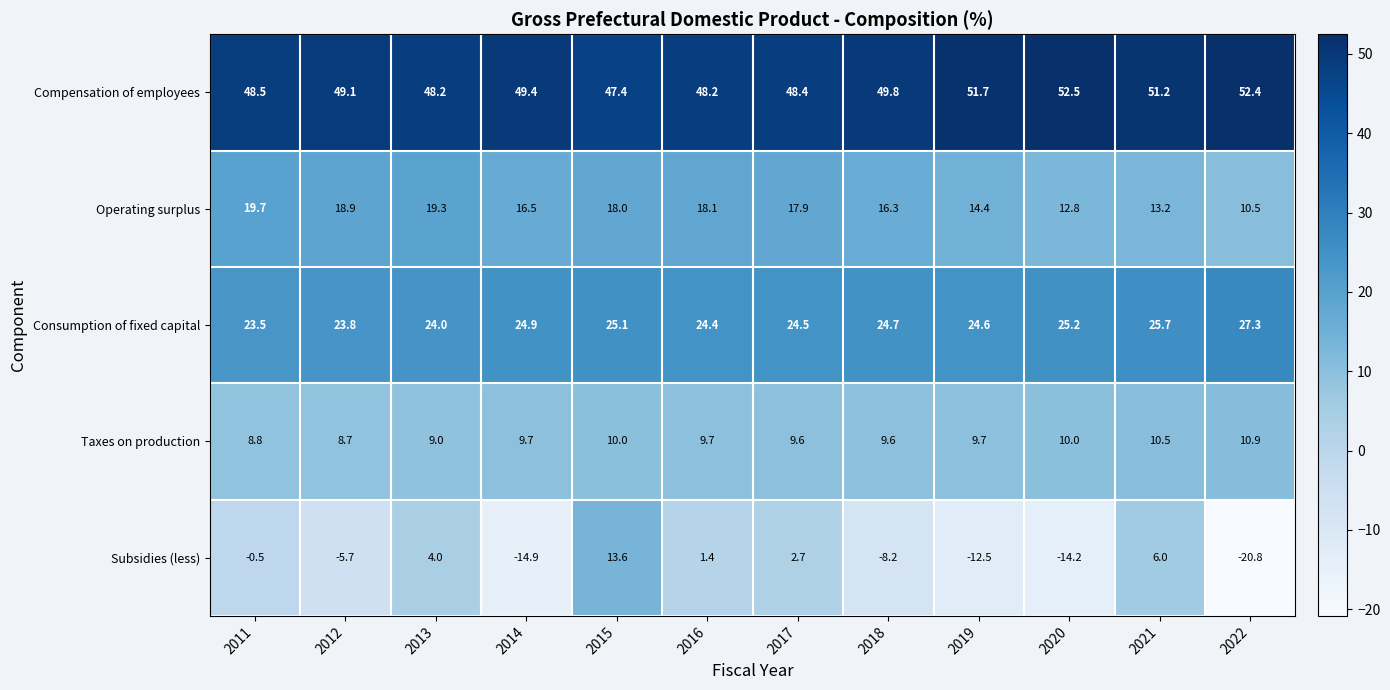

Between 2014 and 2022, which series saw the biggest shift?

Operating surplus